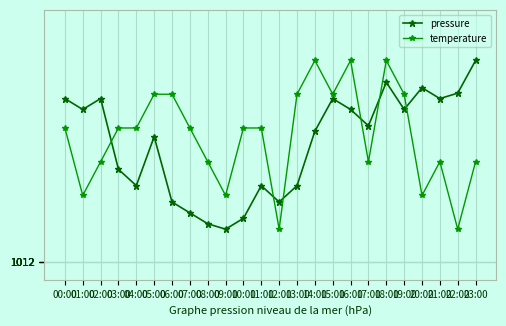

At which label does pressure reach its peak?

23:00